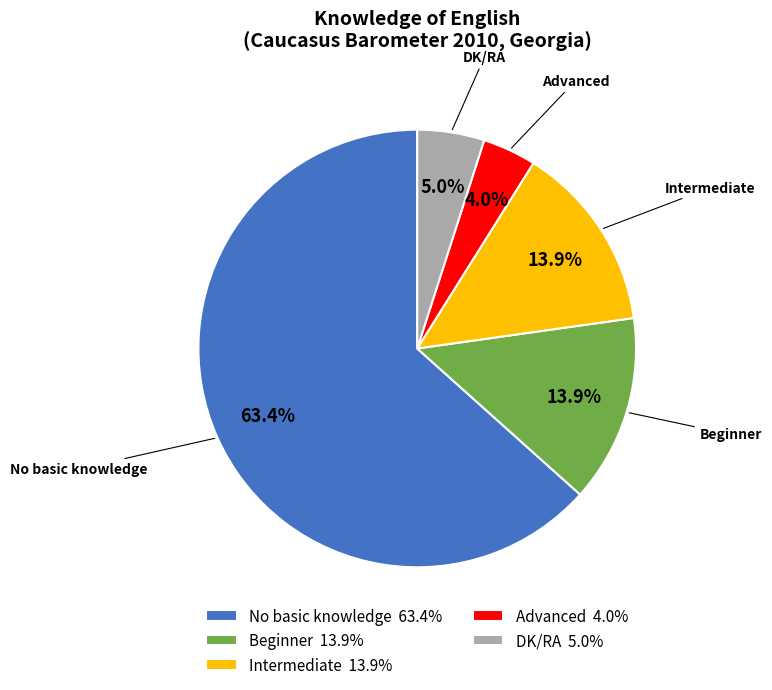

How many slices are in this pie chart?

5